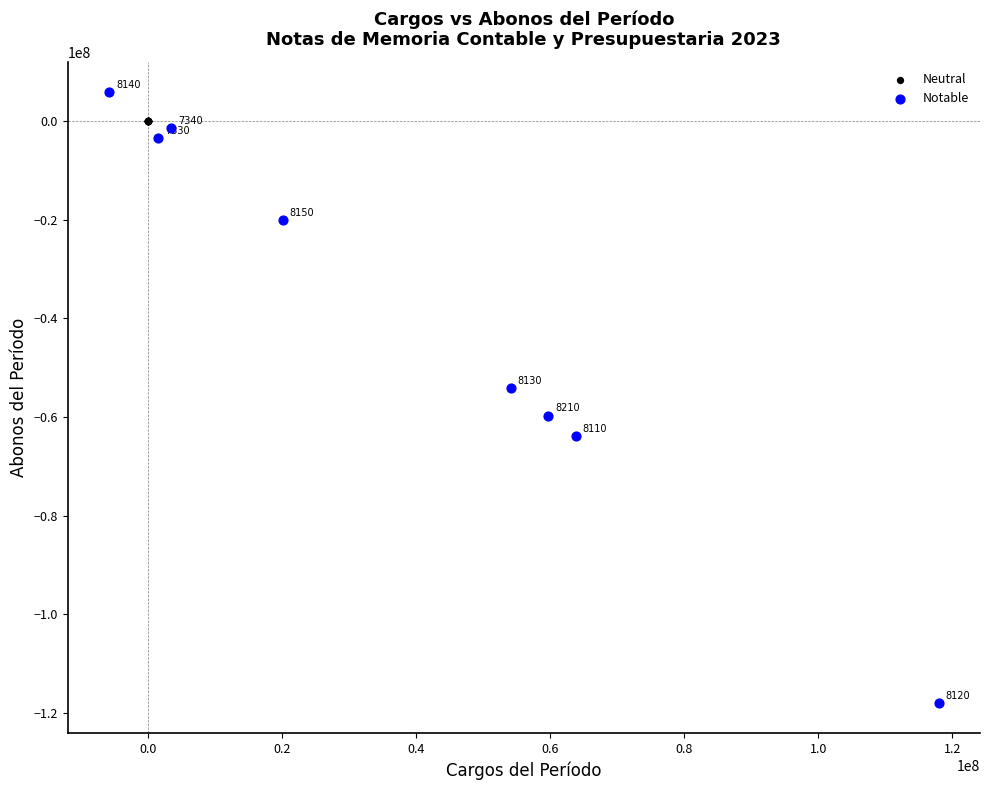

Which series contains the lowest Y value?

Notable